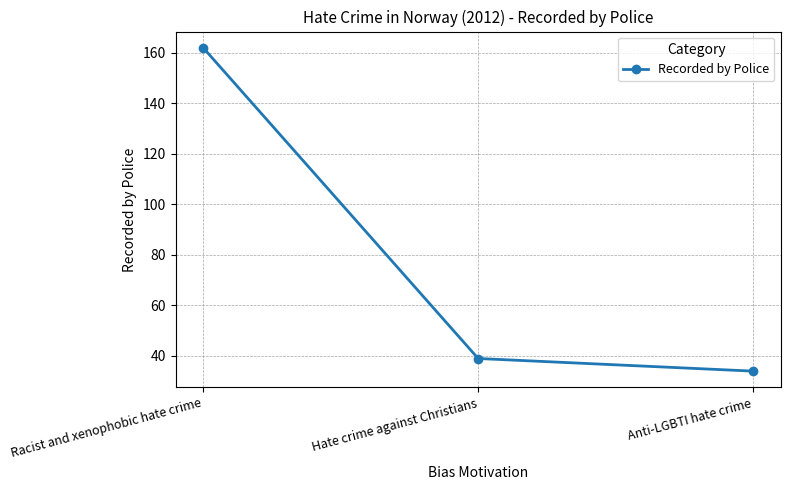

What is the difference between the maximum and minimum values?

128